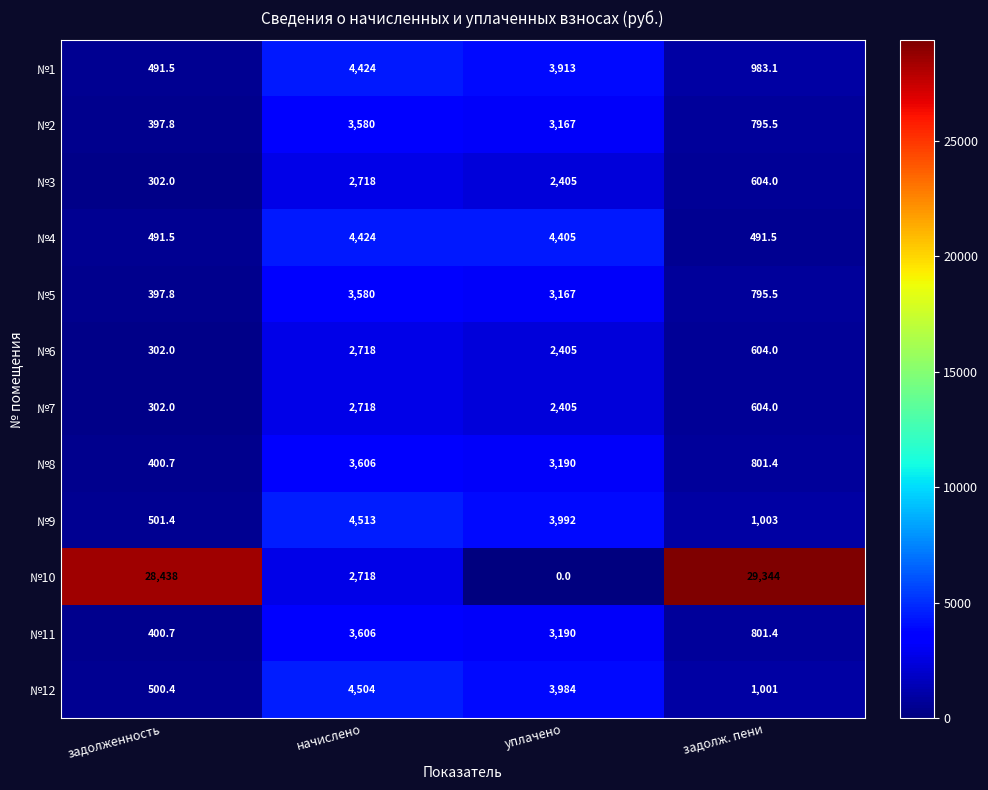

Between уплачено and задолж. пени, which series saw the biggest shift?

№10